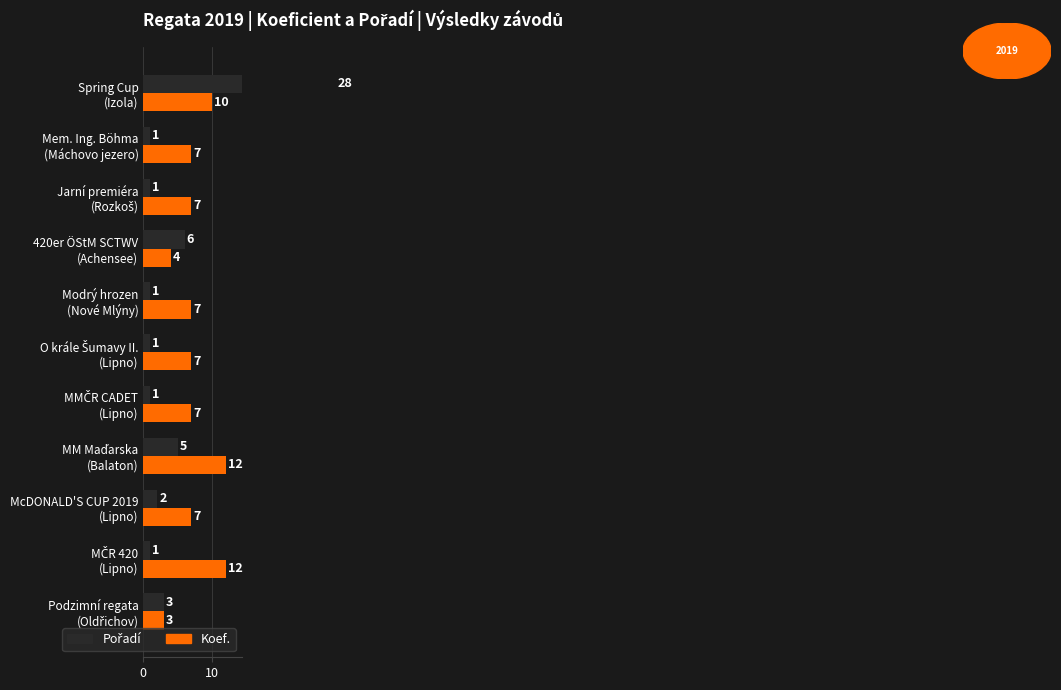

What is the value of the Pořadí bar at the 7th from the left?

1